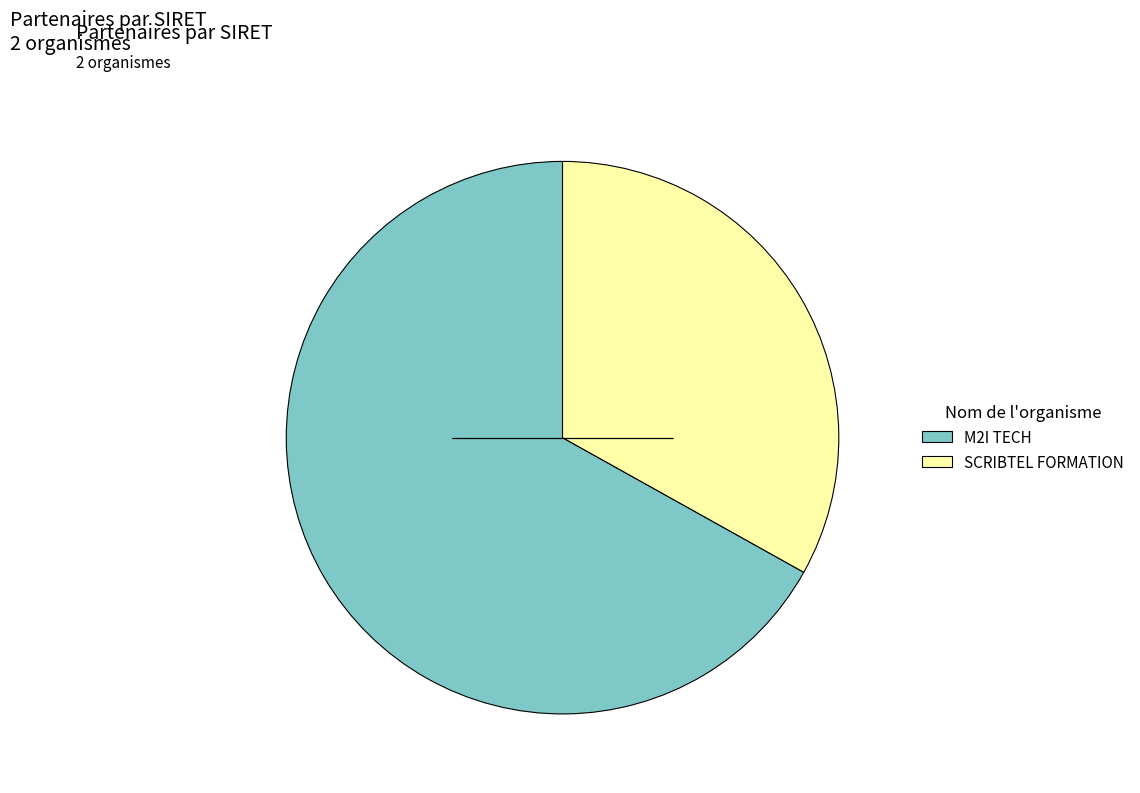

What is the smallest slice in the pie chart?

SCRIBTEL FORMATION